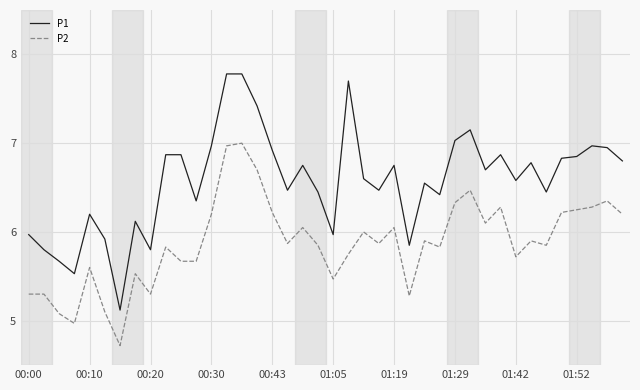

True or false: P2 and P1 intersect in this chart.

False